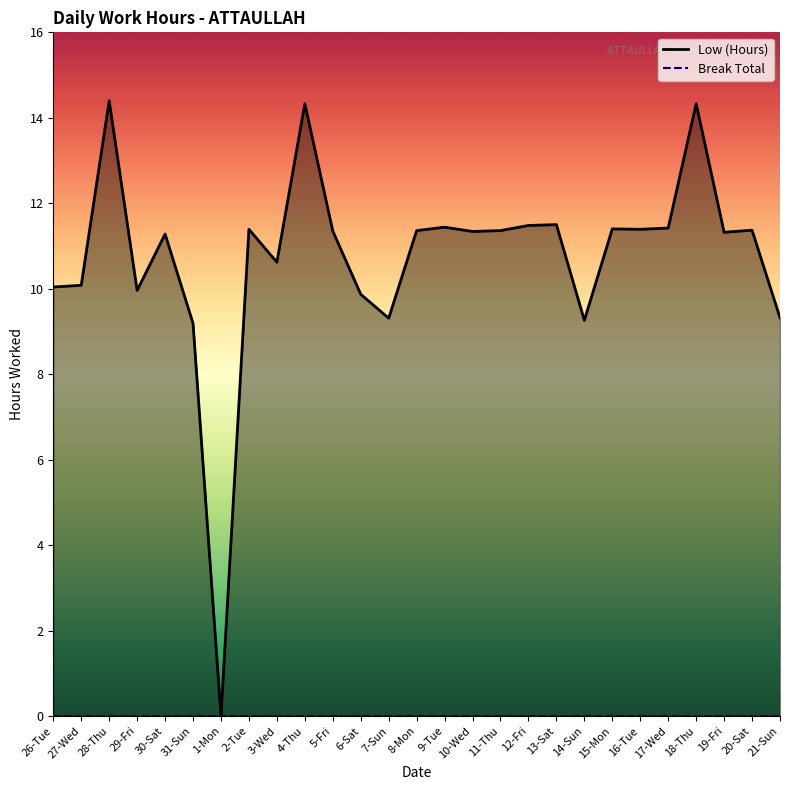

Does the chart have visible grid lines?

No